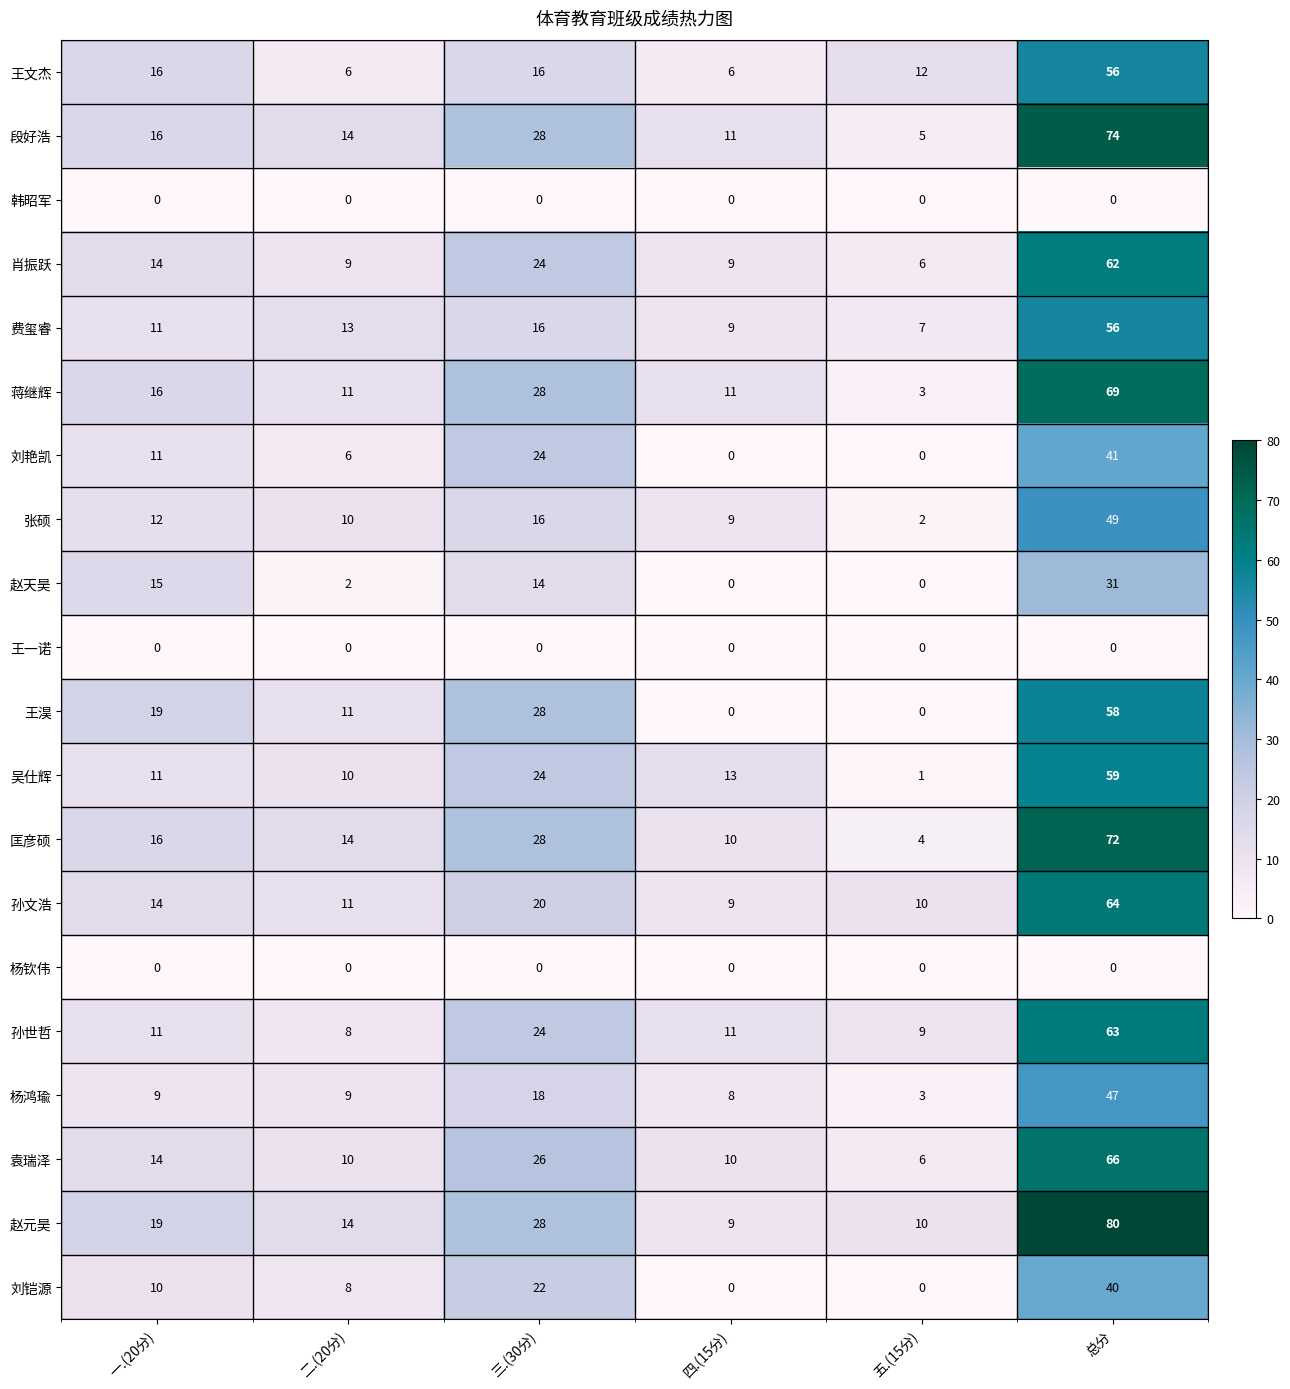

True or false: 王淏 has a value of 86 at 总分.

False